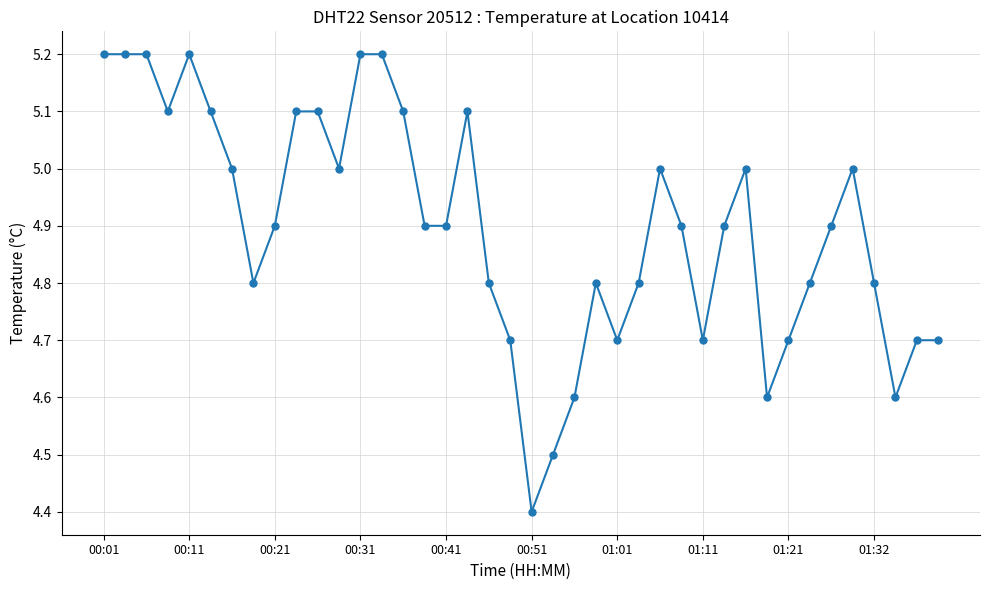

What is the maximum value shown in the chart?

5.2